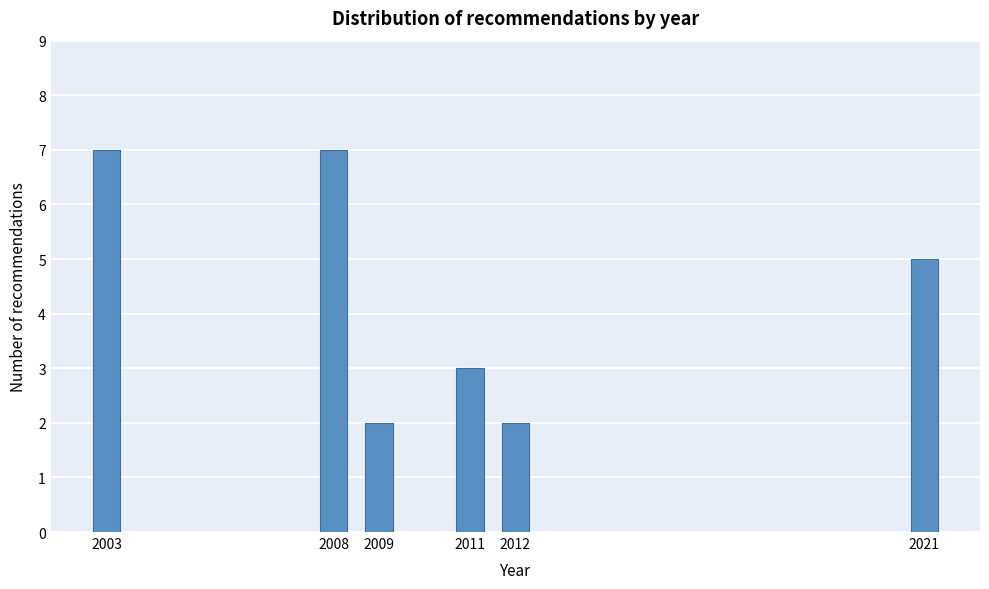

Reading right to left, what are all the values shown in this chart?

5	2	3	2	7	7